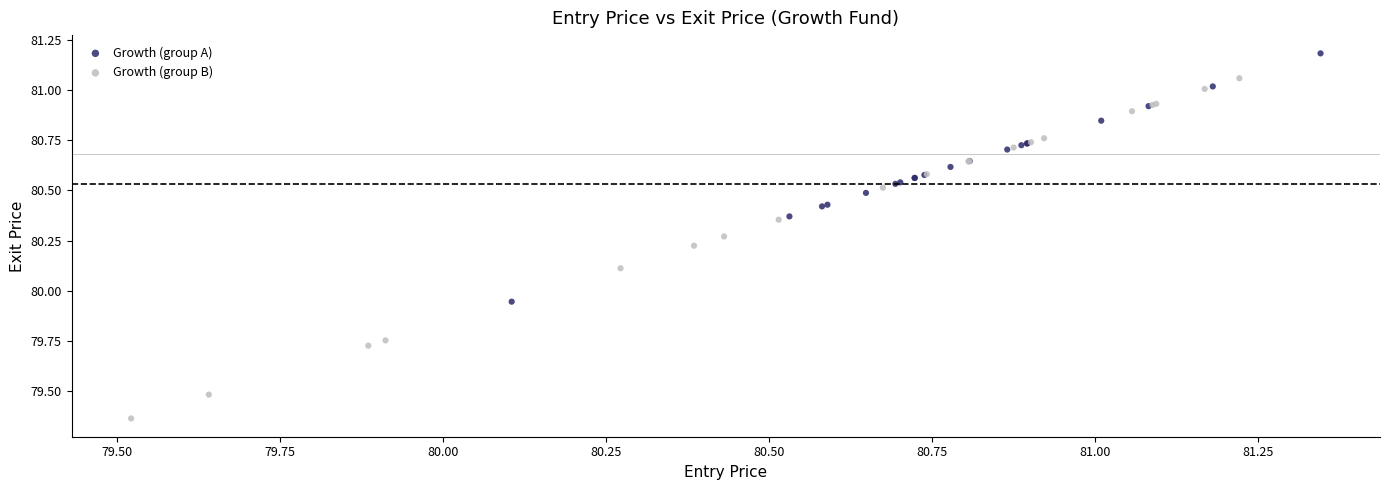

Which series contains the highest Y value?

Growth (group A)